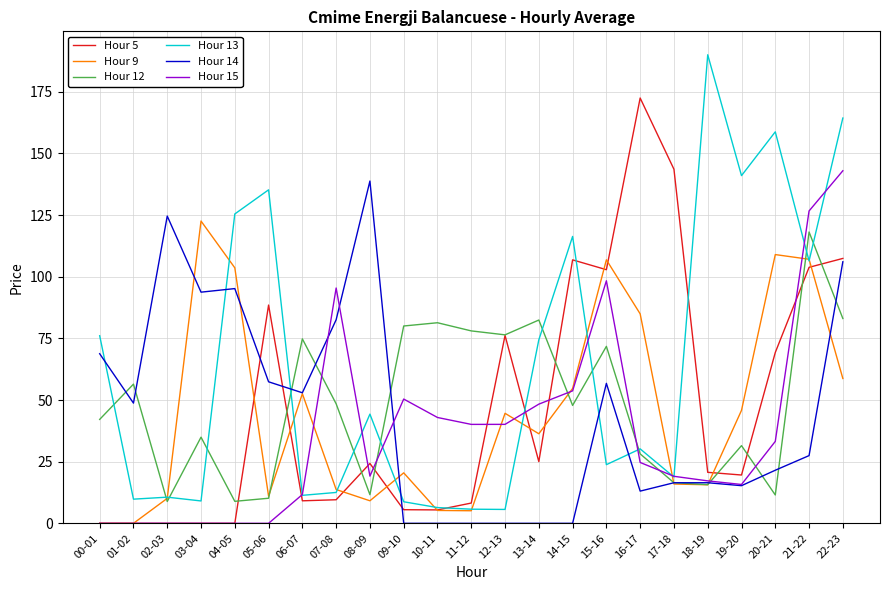

Where is Hour 14 nearest to the value 69?

00-01